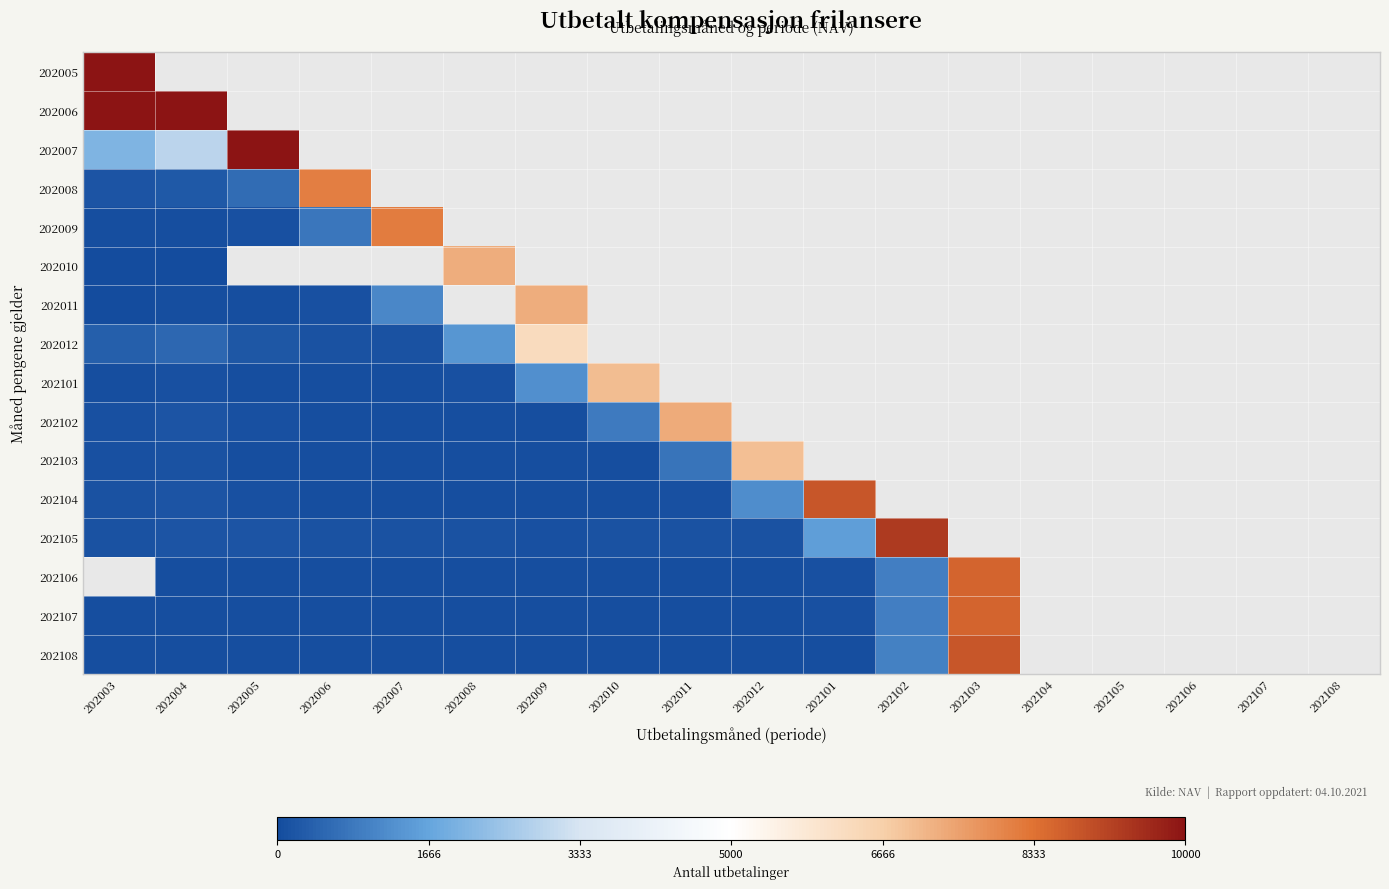

Rank the series at 202009 from lowest to highest value.

202005, 202006, 202007, 202008, 202009, 202010, 202103, 202106, 202107, 202108, 202104, 202102, 202105, 202101, 202012, 202011